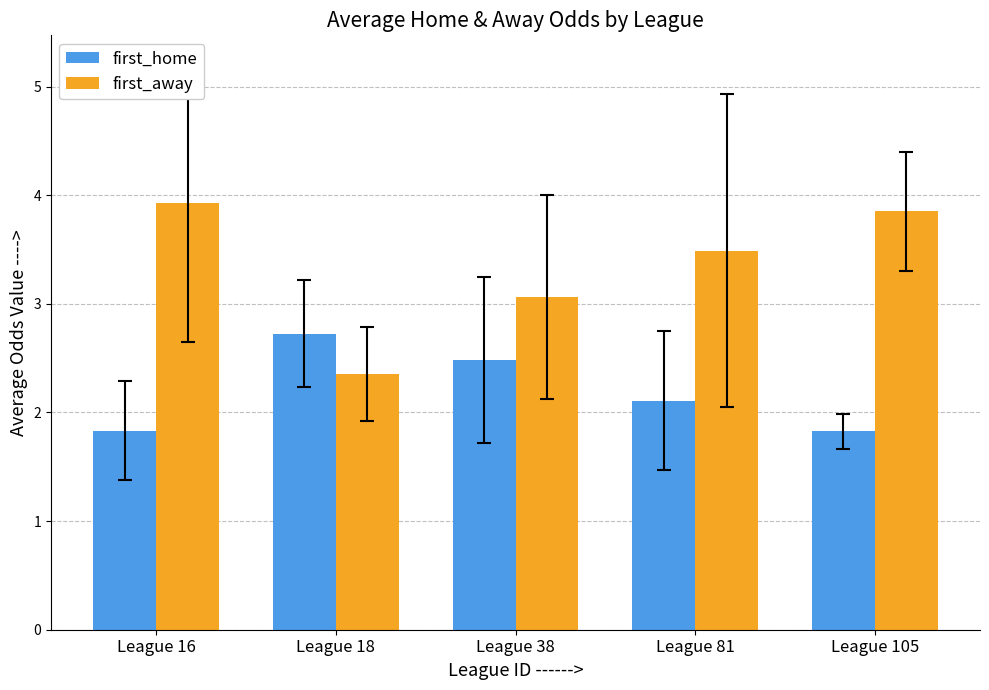

What is the sum of all first_away values?

16.7